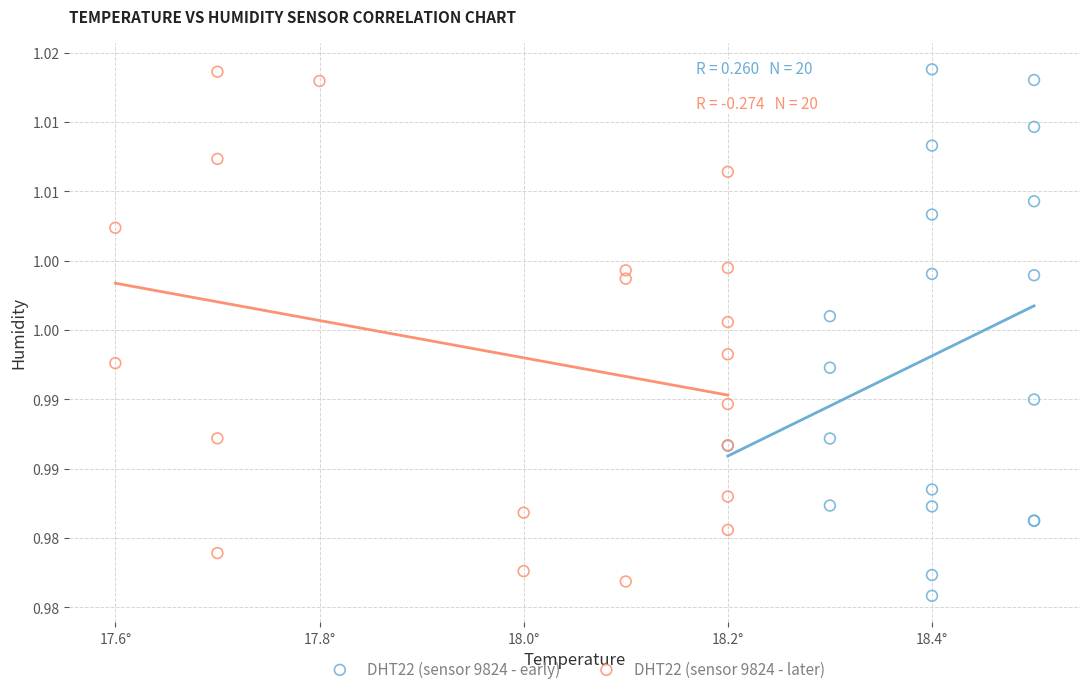

What are all the series names shown in the legend?

DHT22 (sensor 9824 - early), DHT22 (sensor 9824 - later)